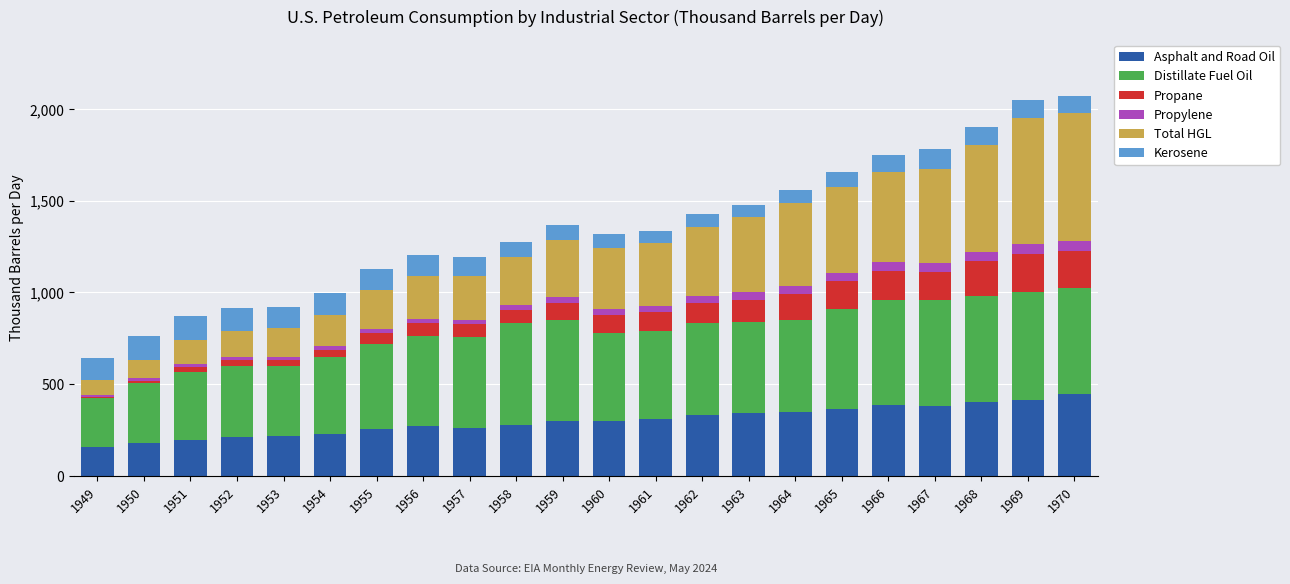

The Asphalt and Road Oil series shows 405.0 at 1968. True or false?

True